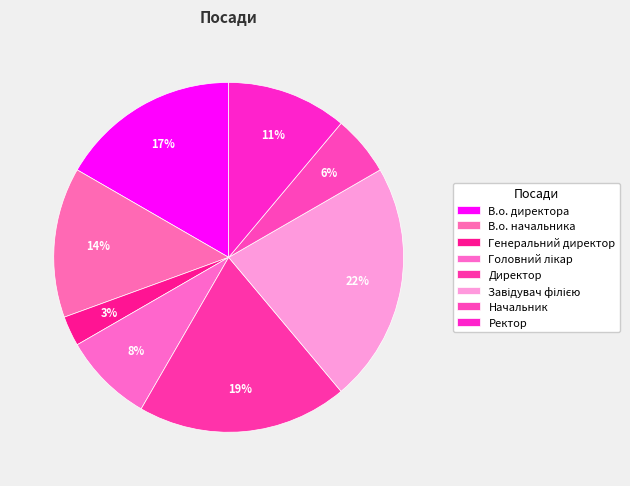

How many slices are in this pie chart?

8